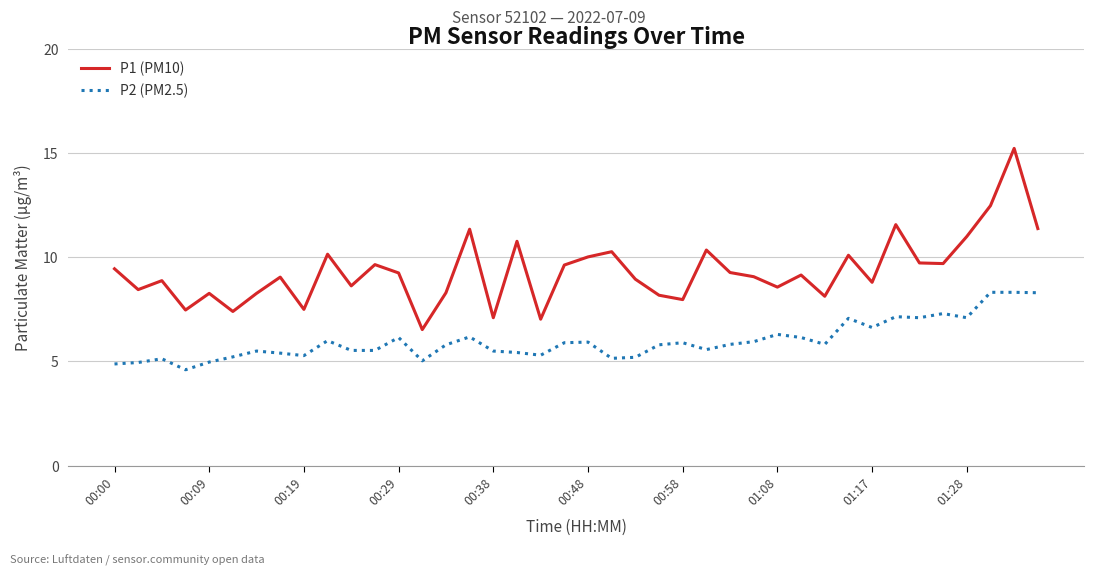

What is the greatest value displayed?

15.2